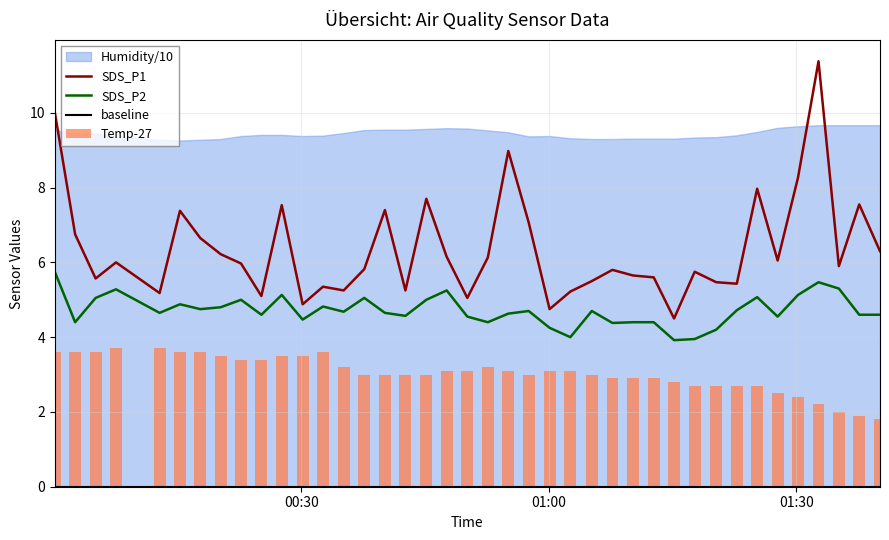

What is the lowest value of the SDS_P2 series?

3.9